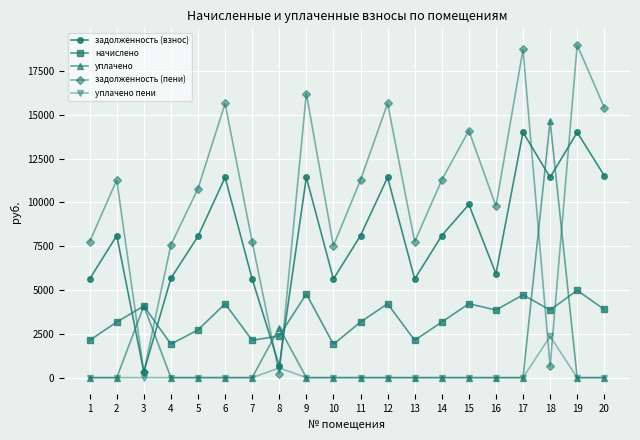

Is the value of уплачено пени at 2 greater than the value of задолженность (взнос) at 1?

No